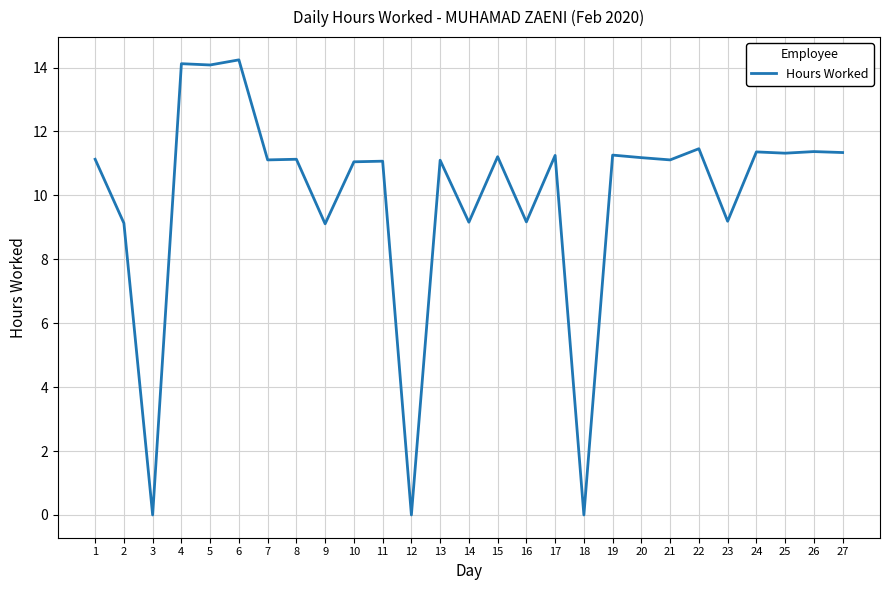

What is the difference between the maximum and minimum values?

14.2